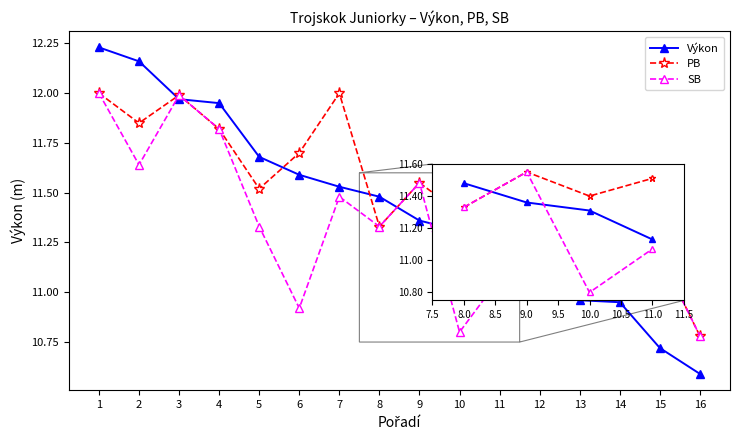

Which category has the lowest value in the PB series?

16